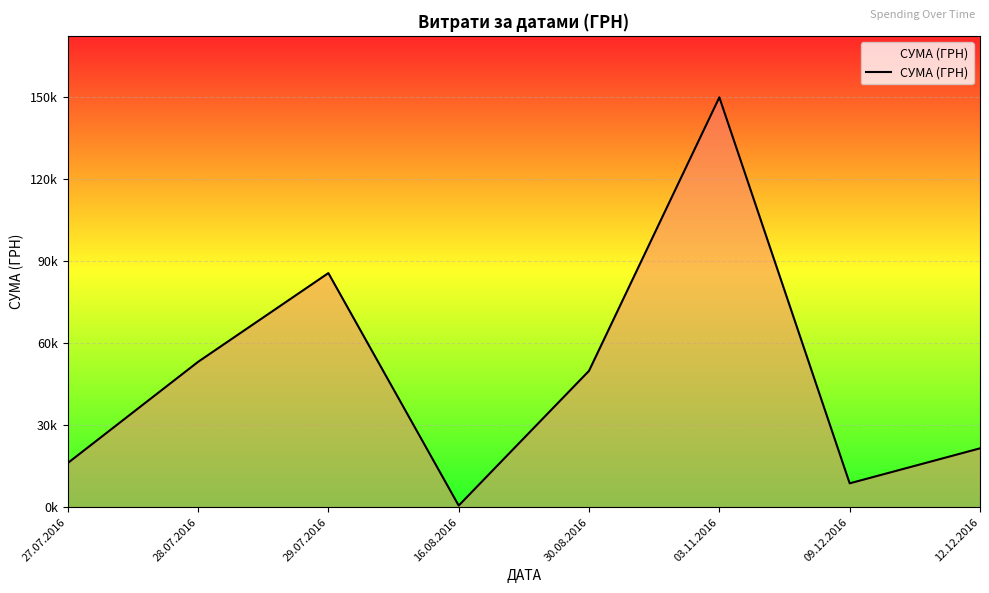

The chart shows a value of 85804.2 at 29.07.2016. True or false?

True